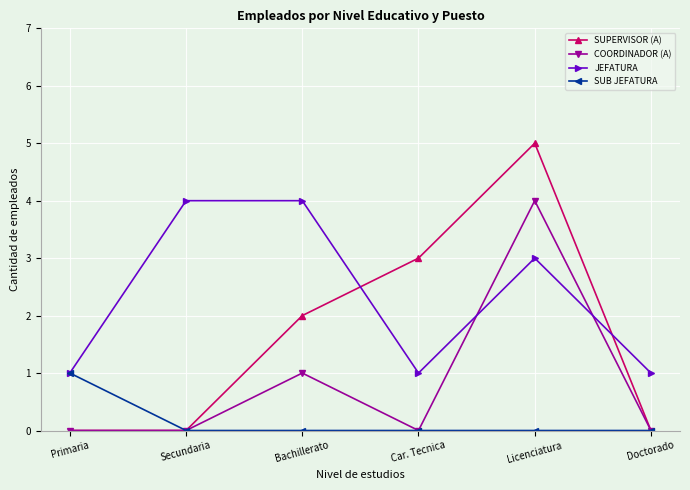

How many times do JEFATURA and COORDINADOR (A) cross each other?

2